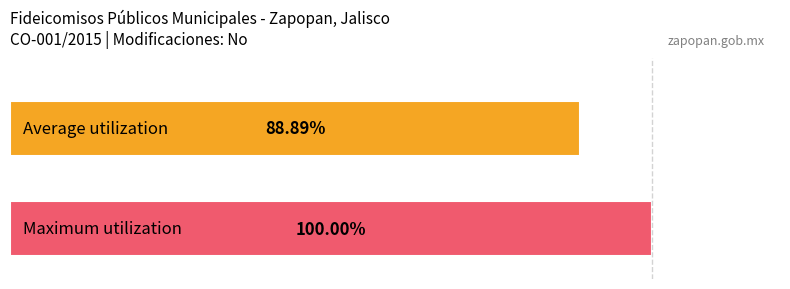

How many bars are there in total?

2